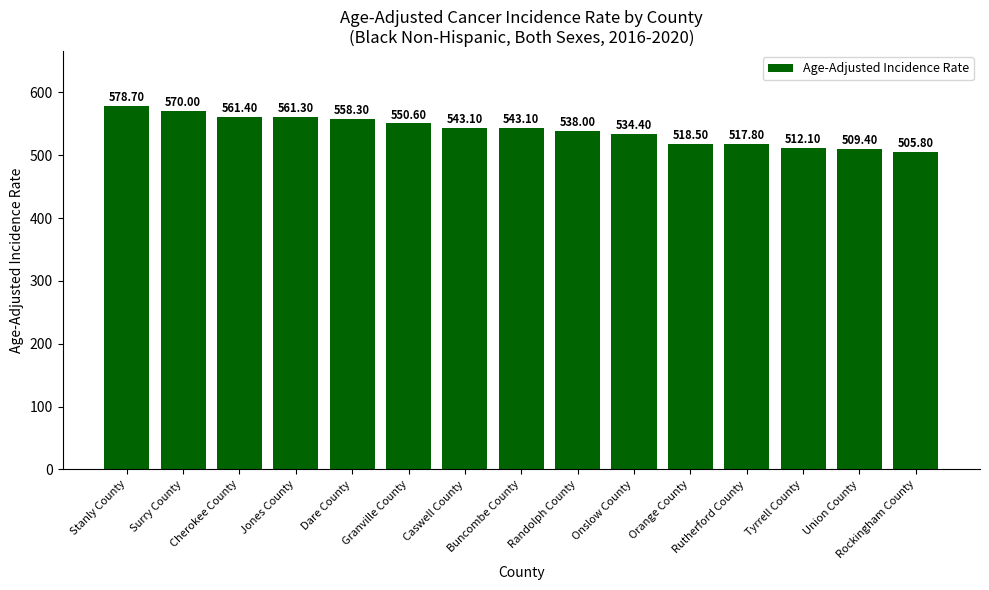

Count the number of data series in this chart.

1